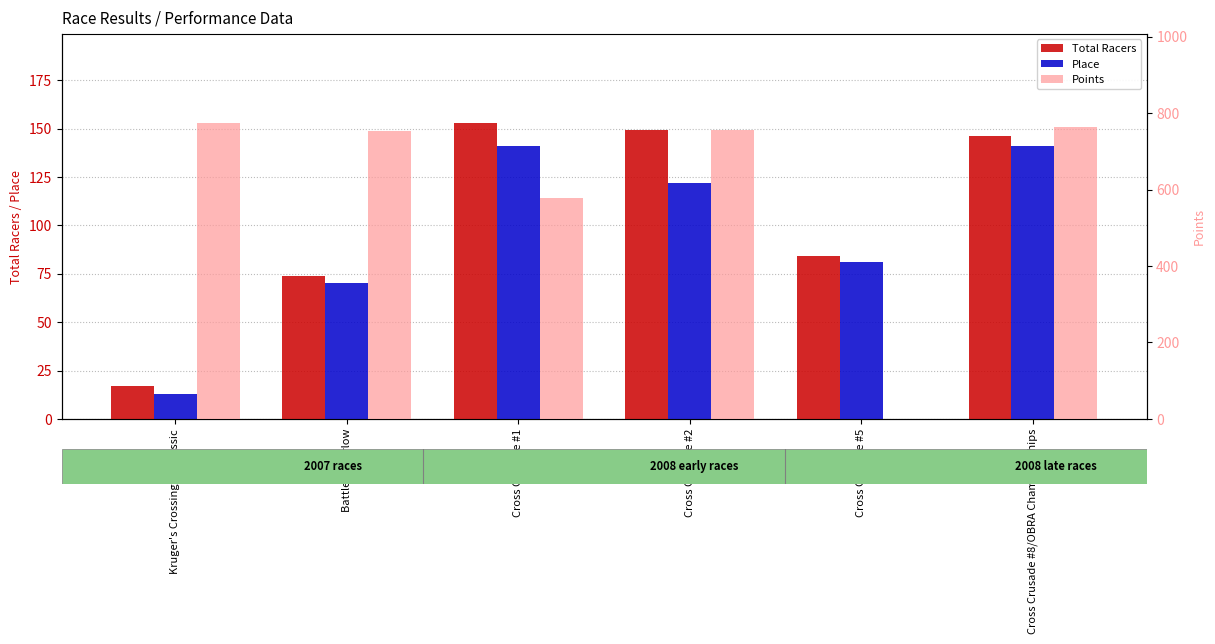

Rank the series at Cross Crusade #5 from highest to lowest value.

Total Racers, Place, Points